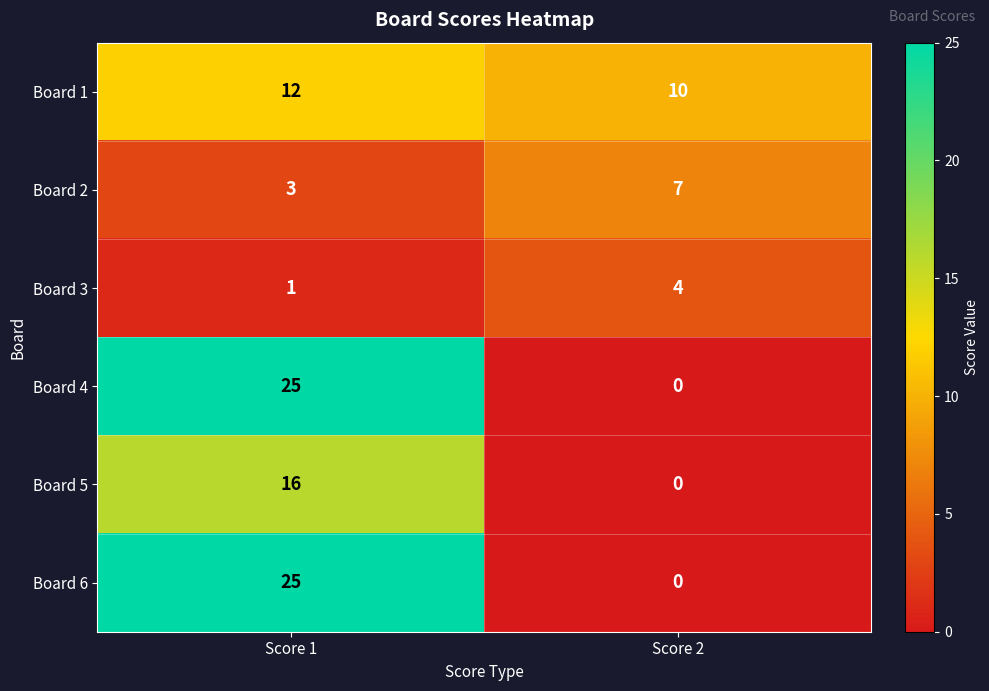

What is the average value of the Board 2 series?

5